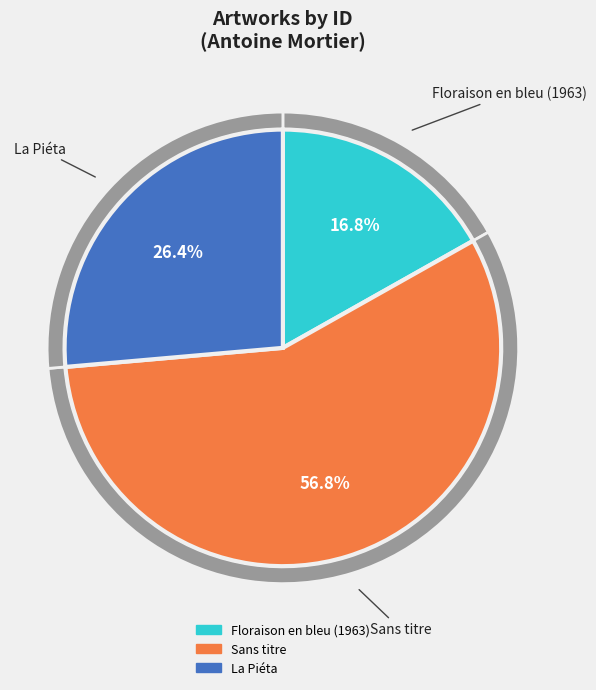

How many segments does this pie chart have?

3